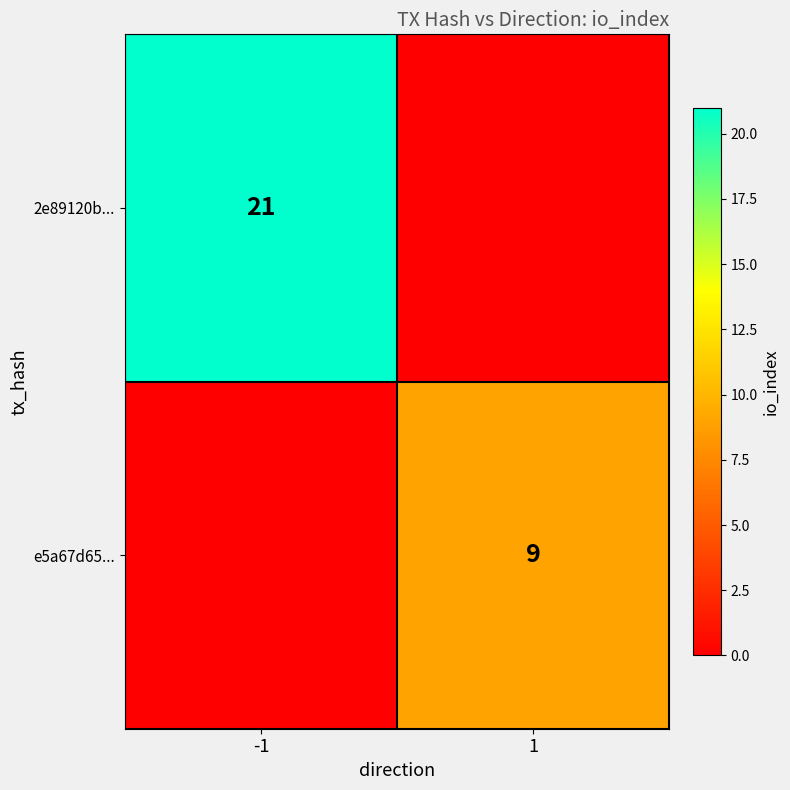

The value of 2e89120b... at -1 is 32. True or false?

False